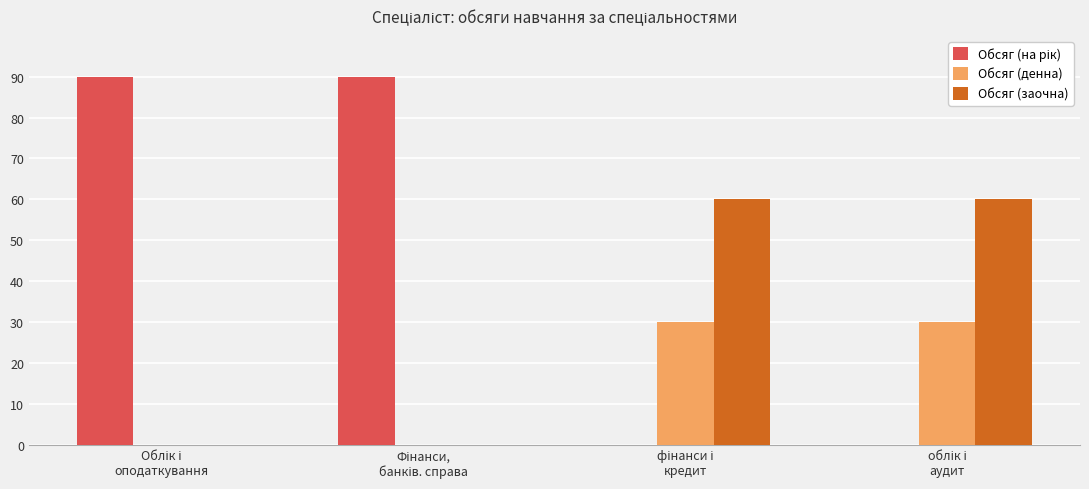

What is the greatest value displayed?

90